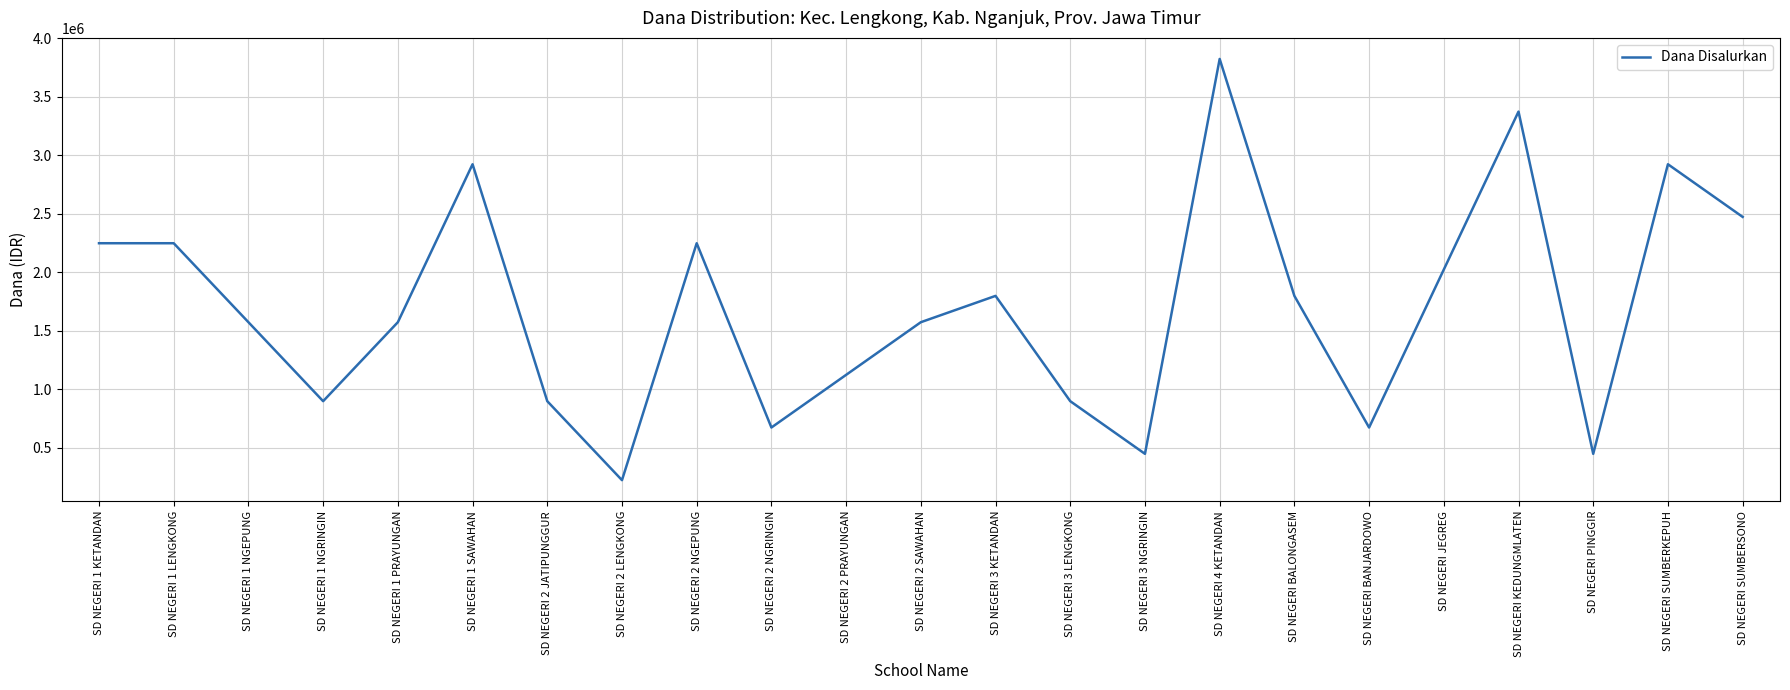

At which label does the data first exceed 1575000?

SD NEGERI 1 KETANDAN